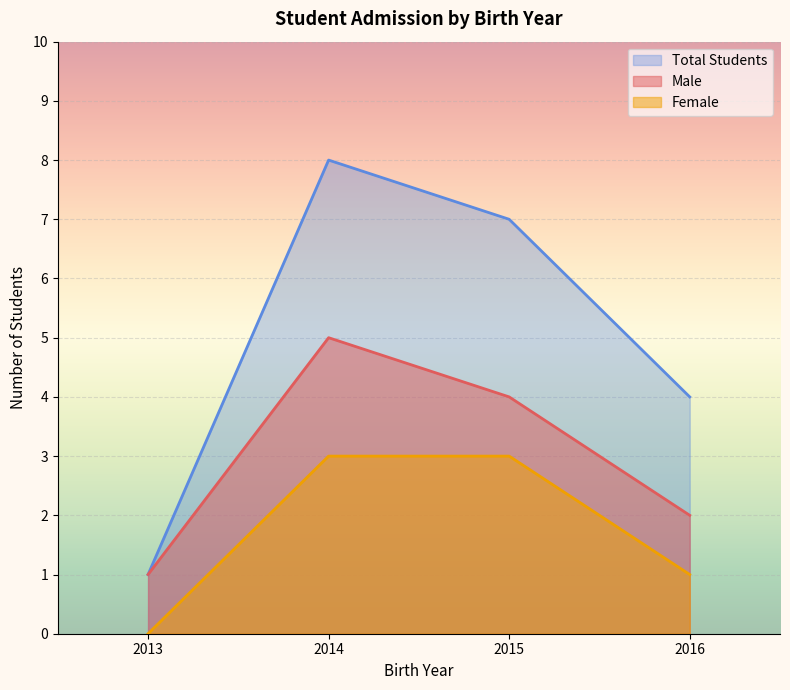

Which series has the largest range (max minus min)?

Total Students